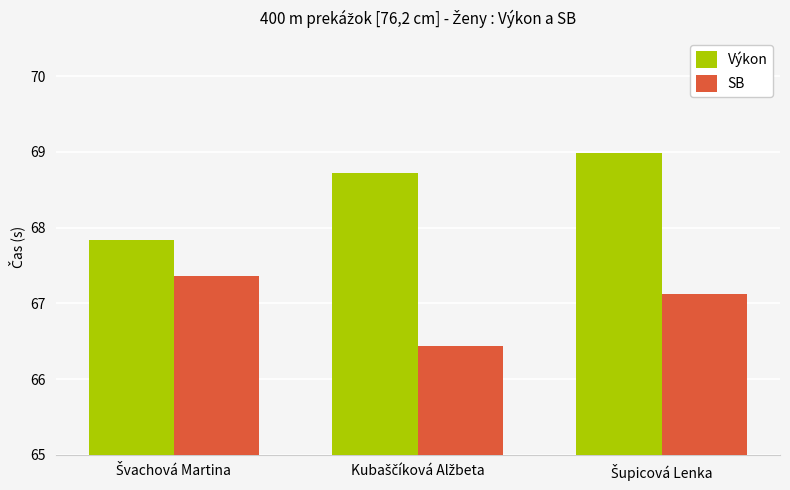

What is the sum of all SB values?

200.9